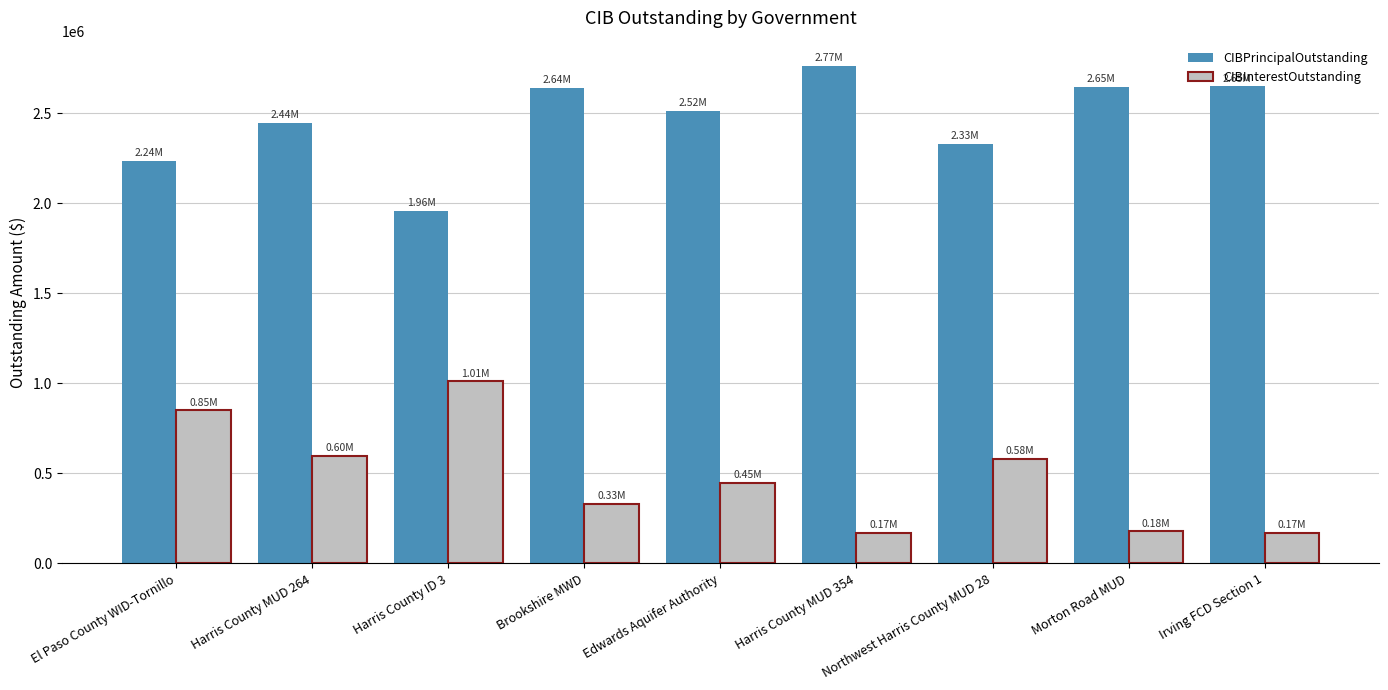

List the series in order of their peak value, lowest first.

CIBInterestOutstanding, CIBPrincipalOutstanding